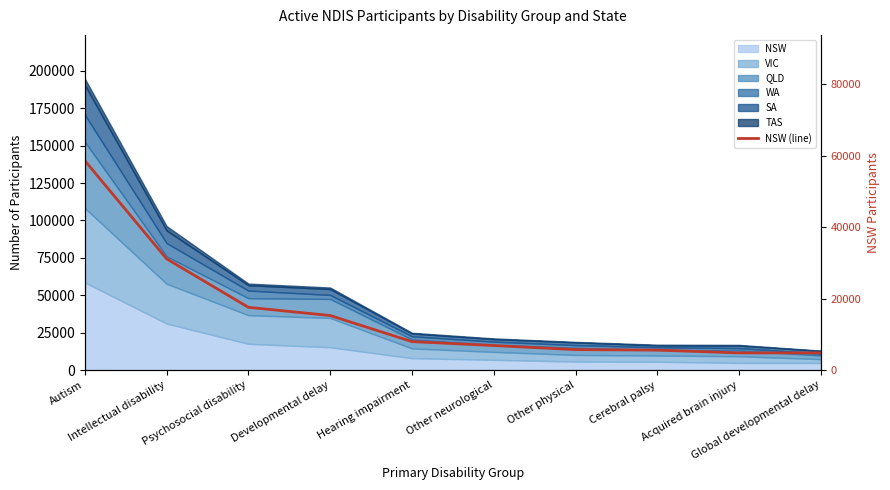

The chart shows a value of 7978 at Hearing impairment. True or false?

True